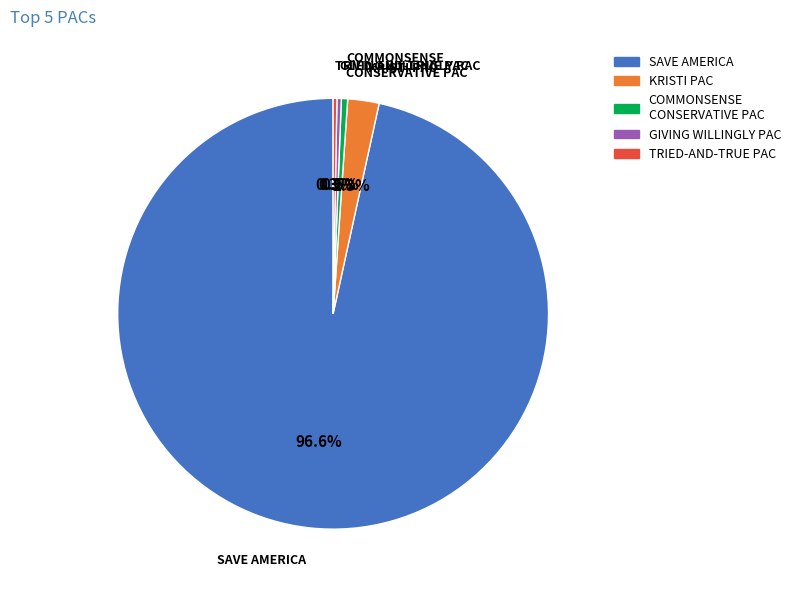

Which category has the smallest portion of the pie?

TRIED-AND-TRUE PAC